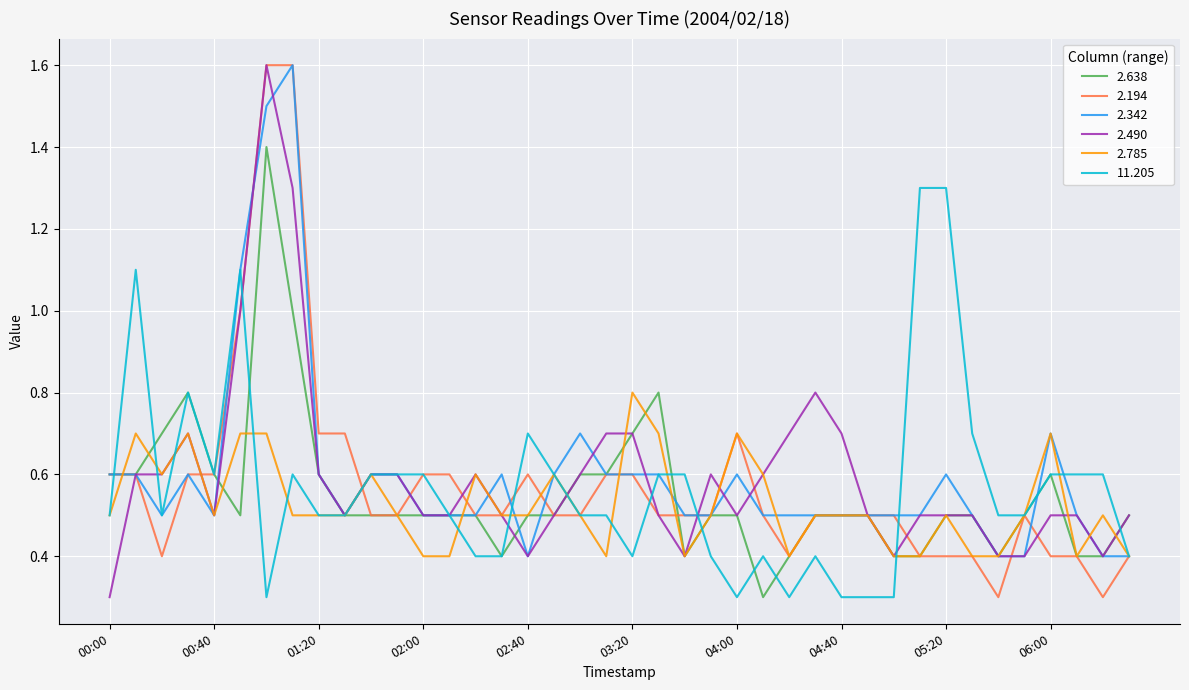

What is the lowest value of the 2.490 series?

0.3